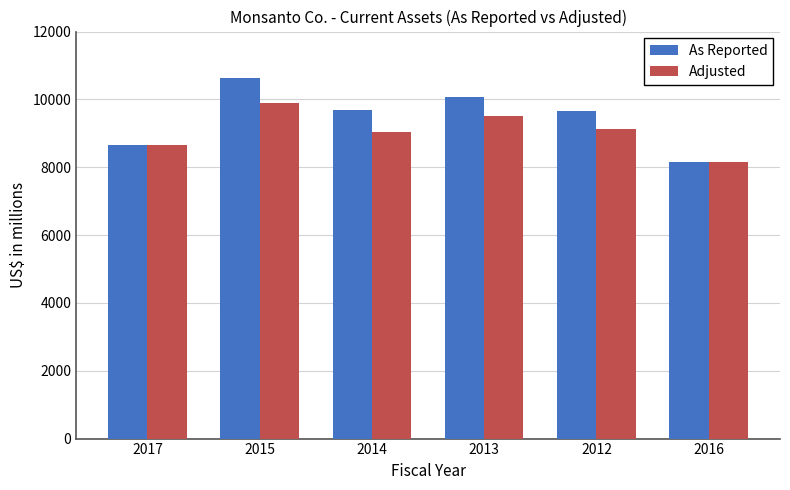

What is the total value across all series at 2014?

18715